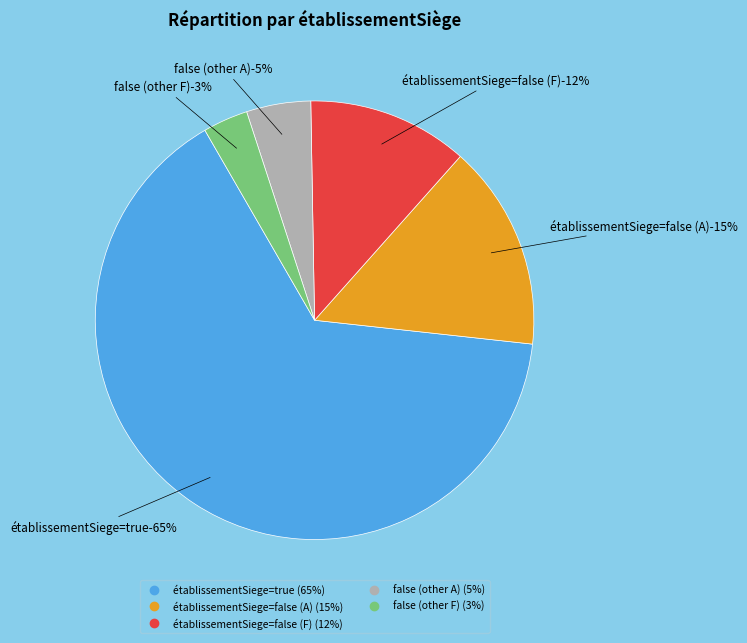

Approximately how many times larger is the value at false - A compared to true?

0.2